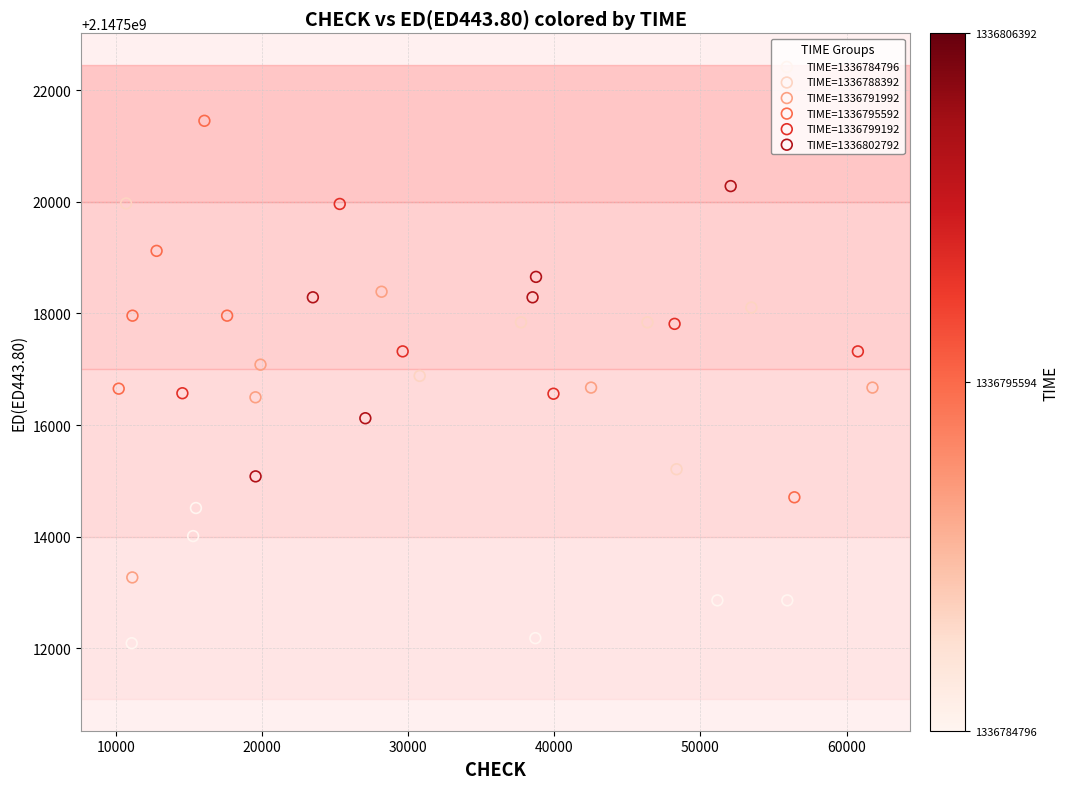

Which series reaches the maximum Y coordinate?

TIME=1336795592